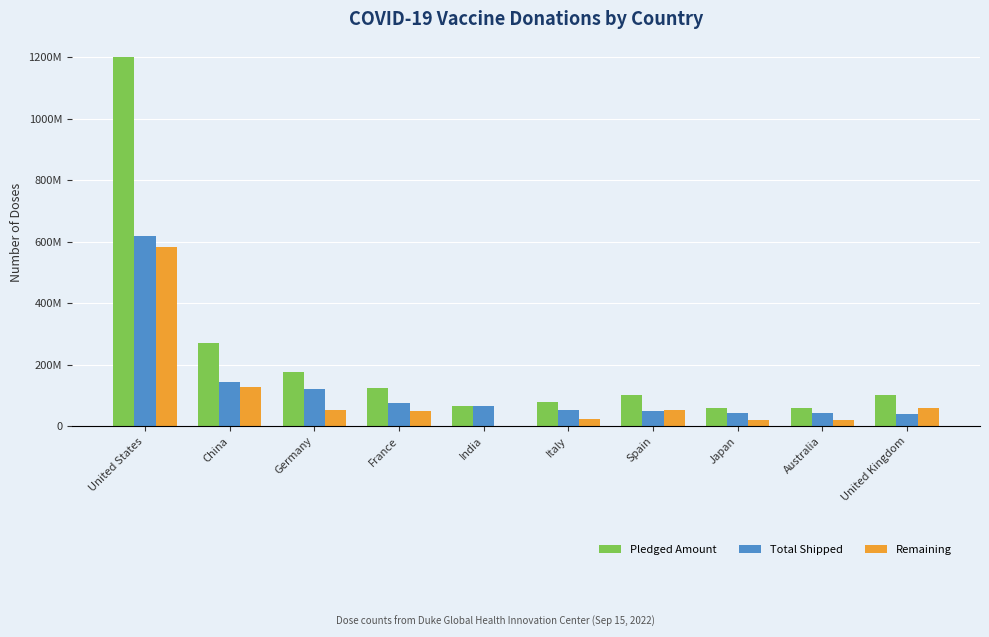

Rank the series by their maximum value, from highest to lowest.

Pledged Amount, Total Shipped, Remaining